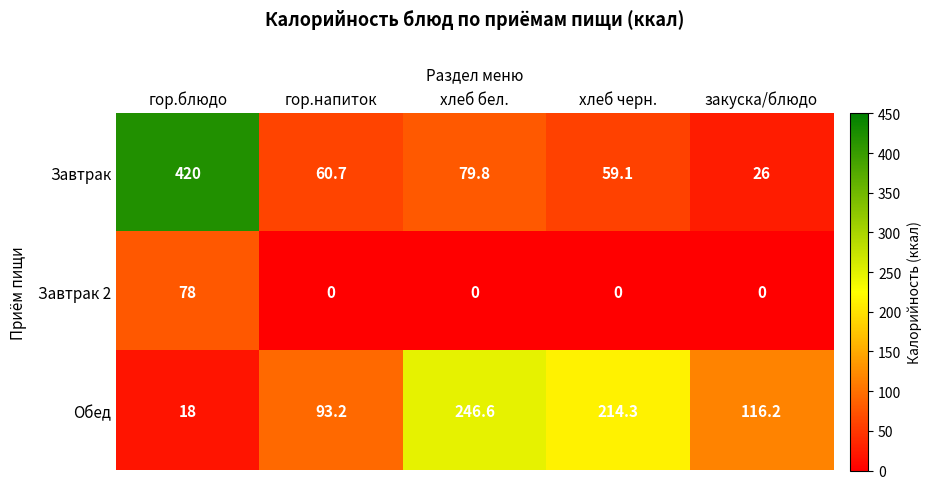

At which category does the chart reach its peak across all series?

гор.блюдо